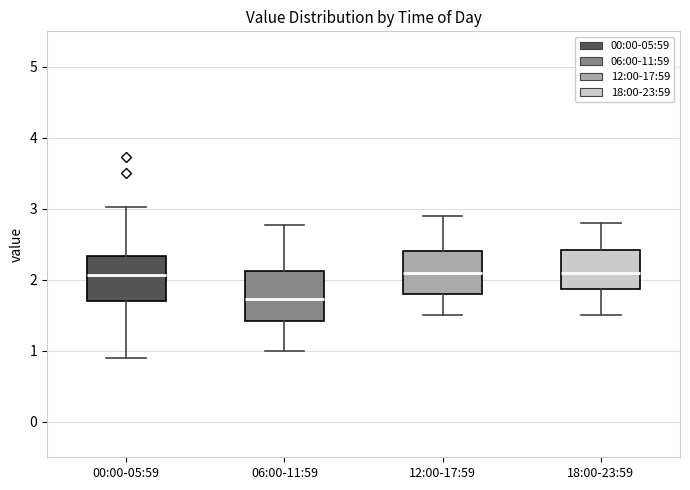

Reading left to right, read every box against the y-axis: the position of its median line, the range the box covers, and the ends of its whiskers. The values are not printed on the chart, so give them approximately, as read against the axis.

00:00-05:59: median 2.1, box 1.7 to 2.3, whiskers 0.9 to 3.0
06:00-11:59: median 1.7, box 1.4 to 2.1, whiskers 1.0 to 2.8
12:00-17:59: median 2.1, box 1.8 to 2.4, whiskers 1.5 to 2.9
18:00-23:59: median 2.1, box 1.9 to 2.4, whiskers 1.5 to 2.8